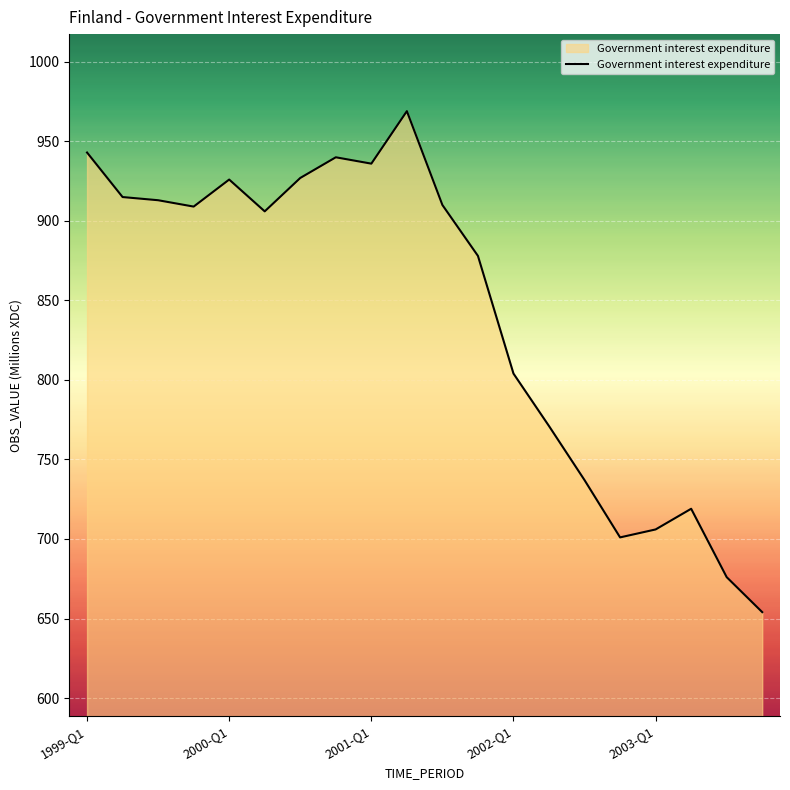

What is the difference between the maximum and minimum values?

315